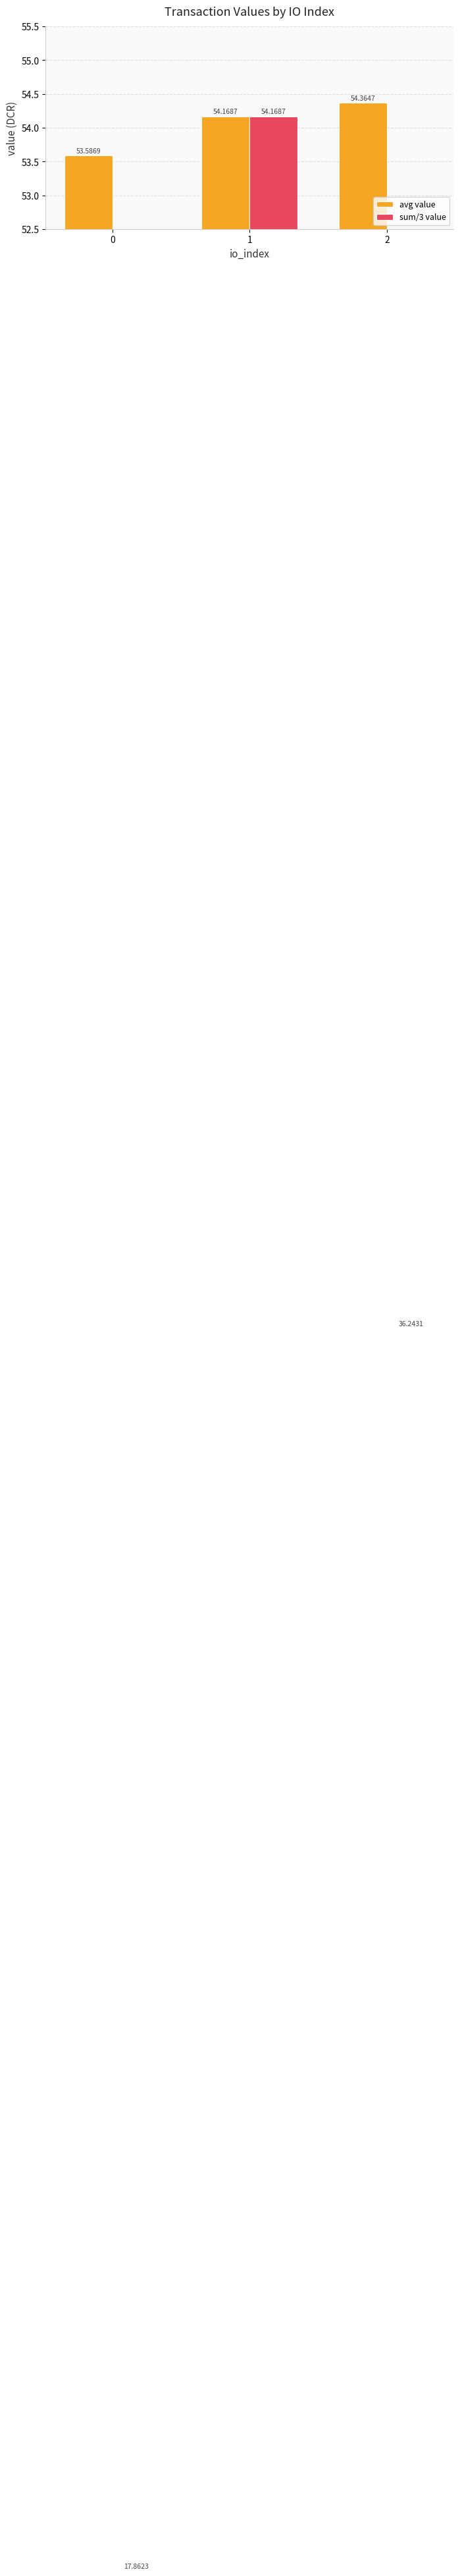

What is the difference between the sum/3 value values at 0 and 2?

18.4